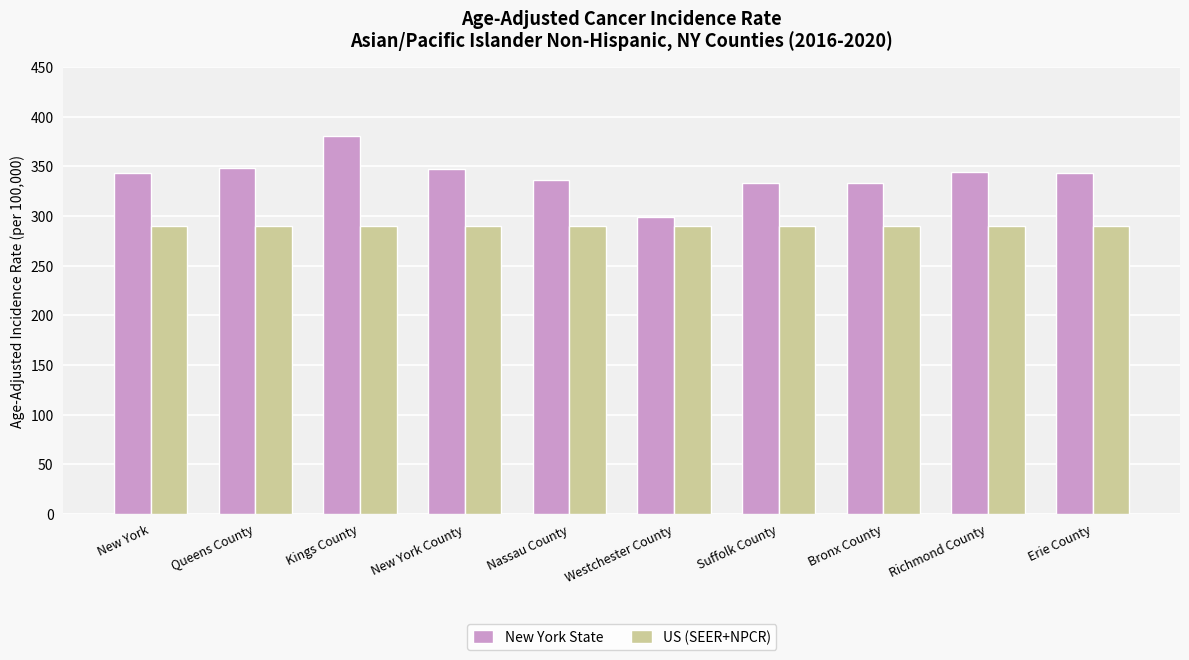

What are all the series names shown in the legend?

New York State, US (SEER+NPCR)